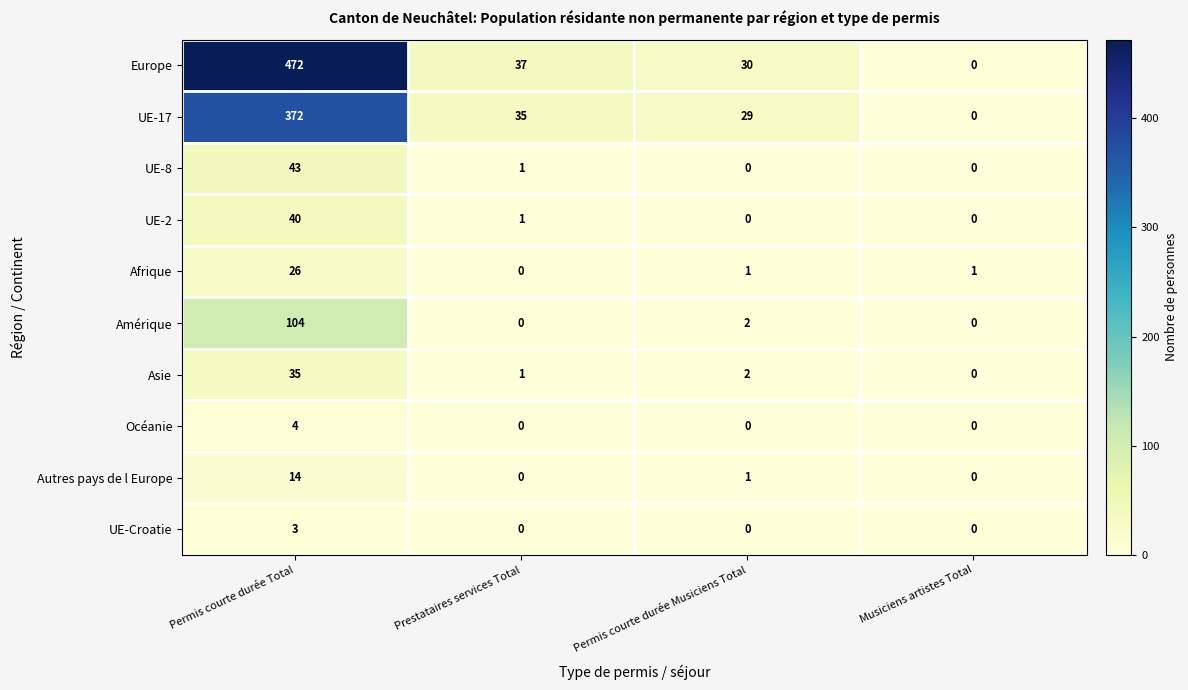

What is the maximum value shown in the chart?

472